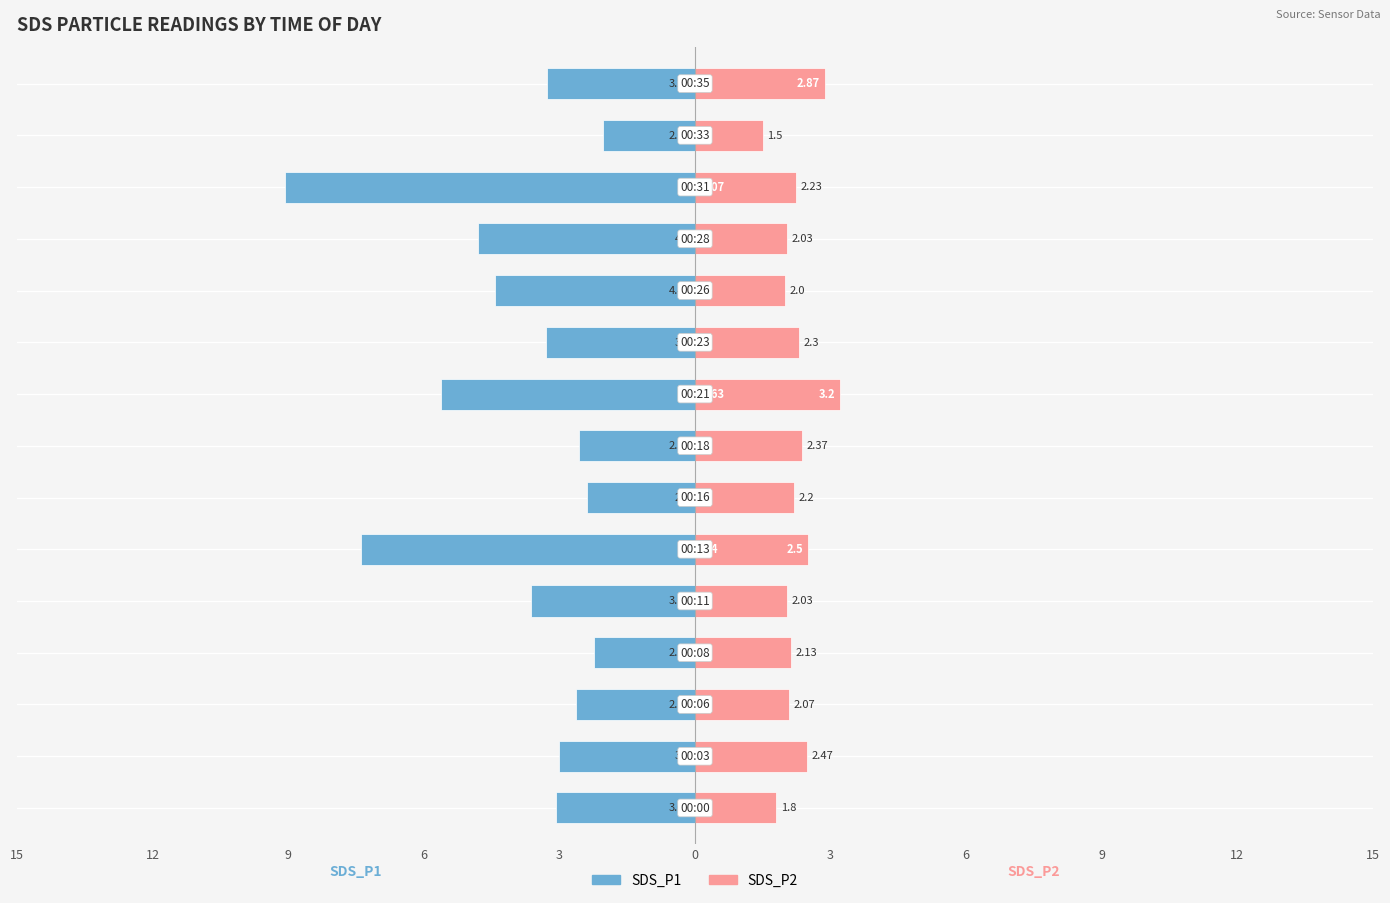

The value of SDS_P1 at 15 is -2.8. True or false?

False